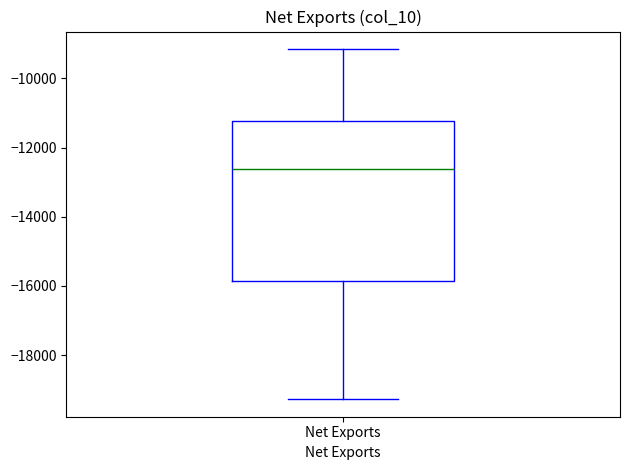

Transcribe this box plot: give where the median line is, the range the box spans, and where the two whiskers end, as read against the y-axis. The values are not printed on the chart, so give them approximately, as read against the axis.

median -12600, box -15800 to -11200, whiskers -19200 to -9200